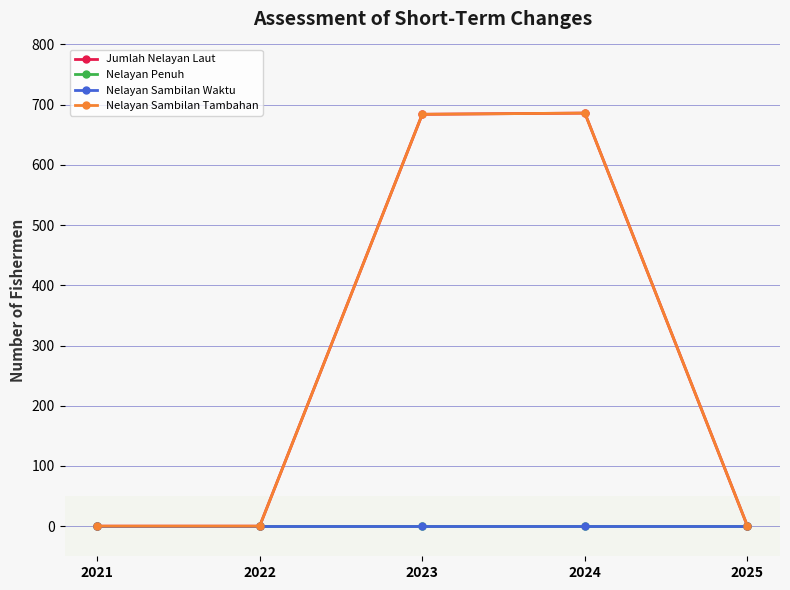

How many lines are shown in the chart?

4